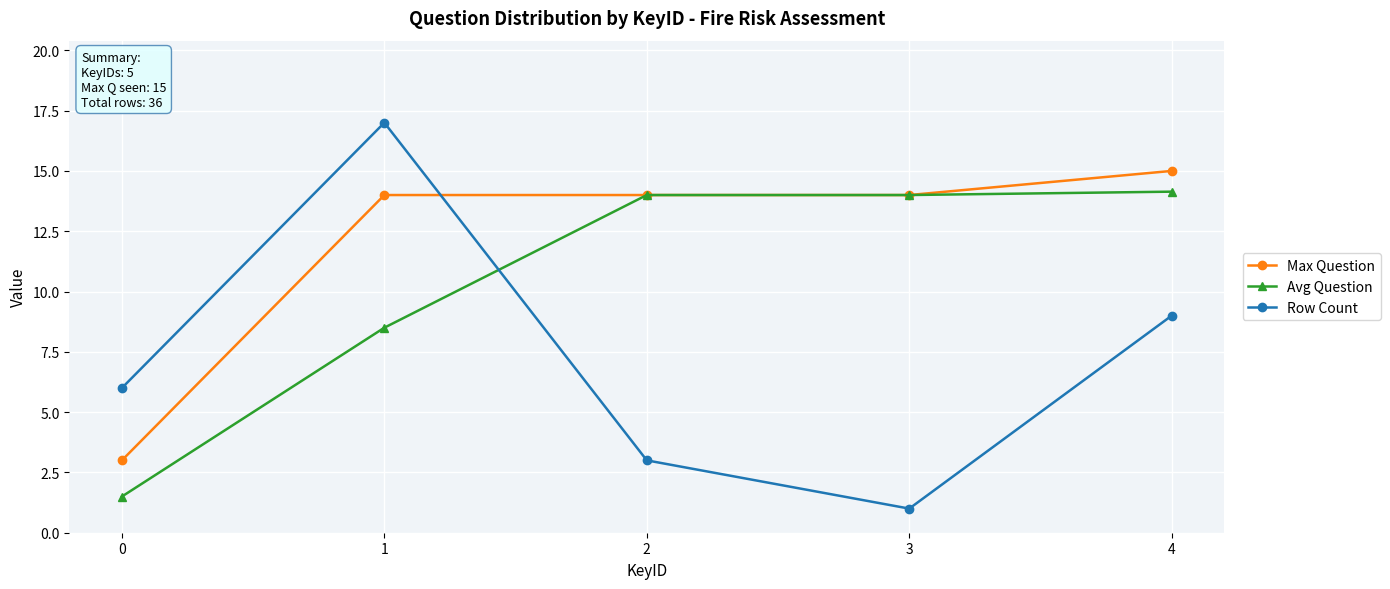

What are all the series names shown in the legend?

Max Question, Avg Question, Row Count